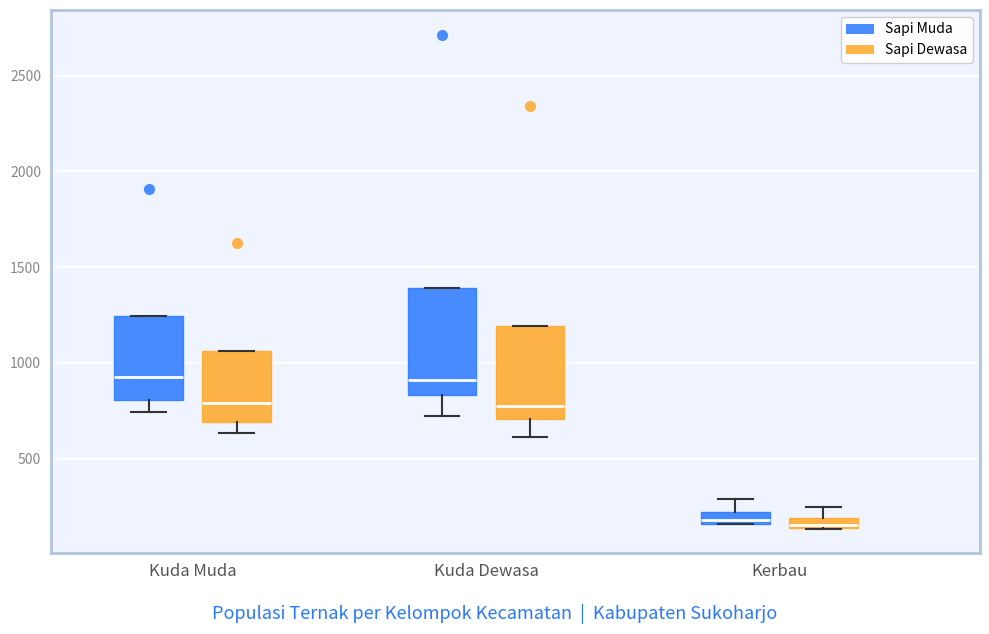

Comparing the boxes themselves (not the whiskers), which one is the tallest?

Kuda Dewasa (Sapi Muda)